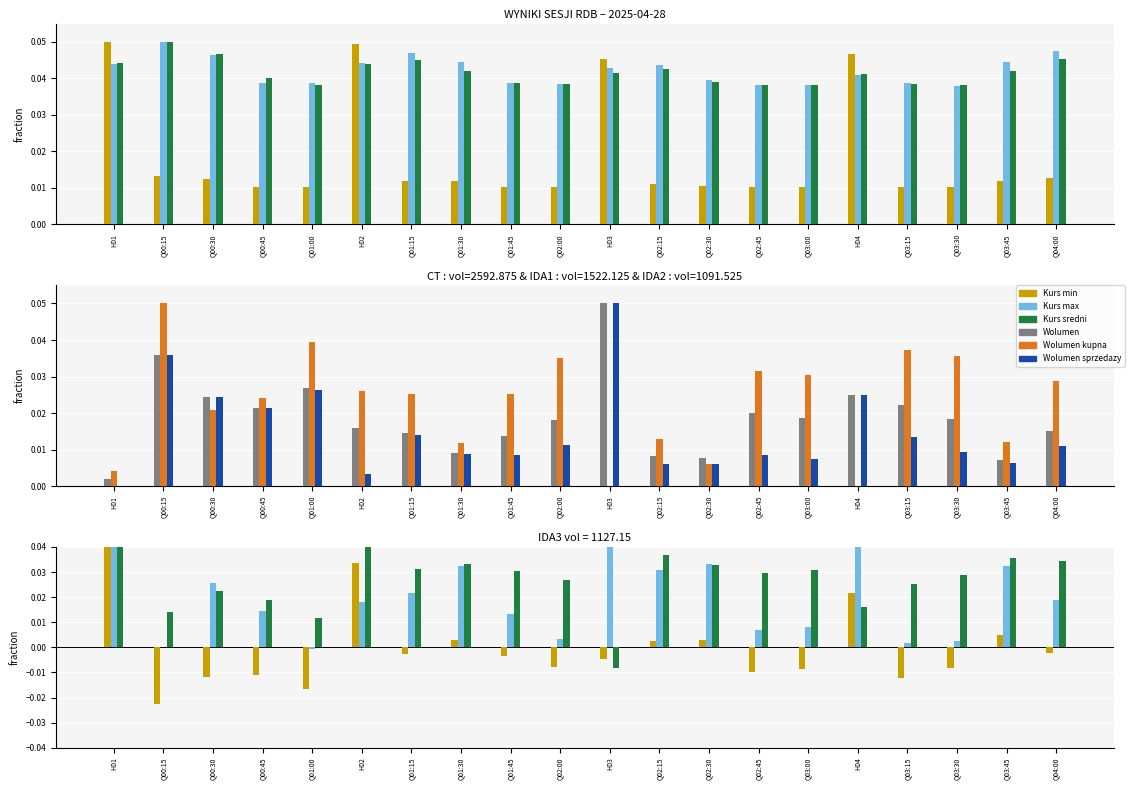

Which category has the highest value across all series?

H01